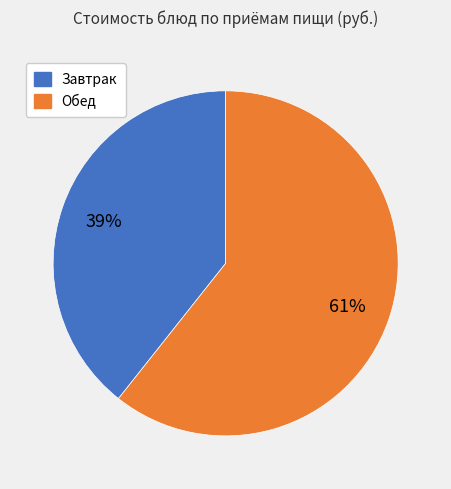

Count the number of slices in the pie.

2